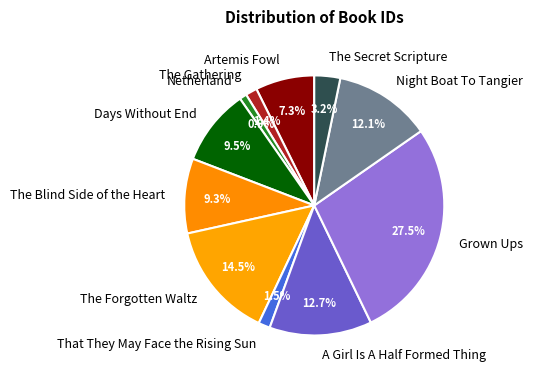

Which has a higher value, The Forgotten Waltz or Days Without End?

The Forgotten Waltz